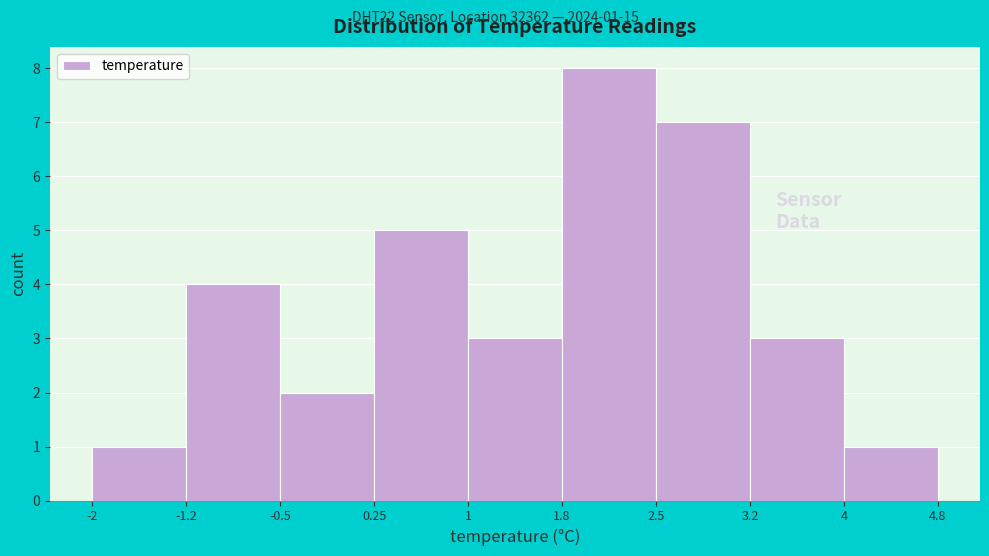

Which range on the x-axis has the tallest bar?

1.8 to 2.5